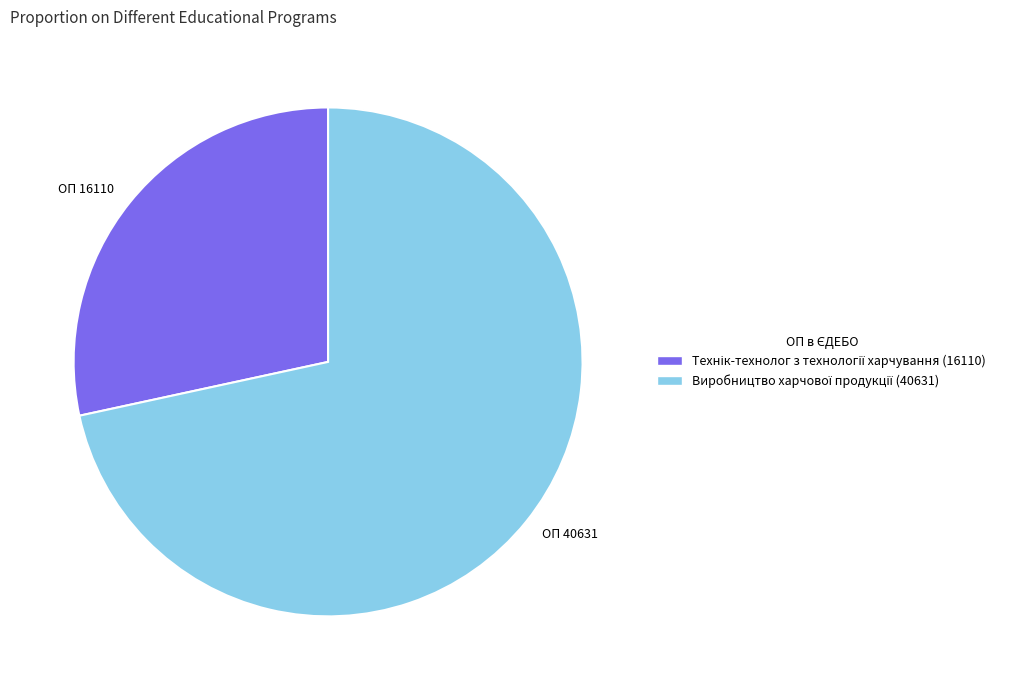

How many segments does this pie chart have?

2